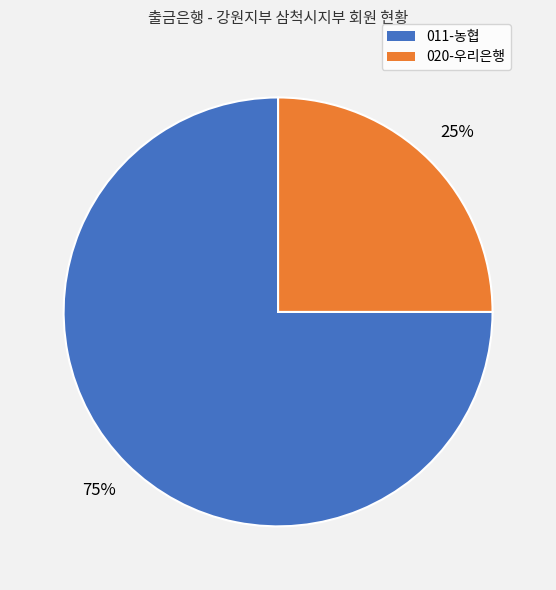

Between 020-우리은행 and 011-농협, which is larger?

011-농협